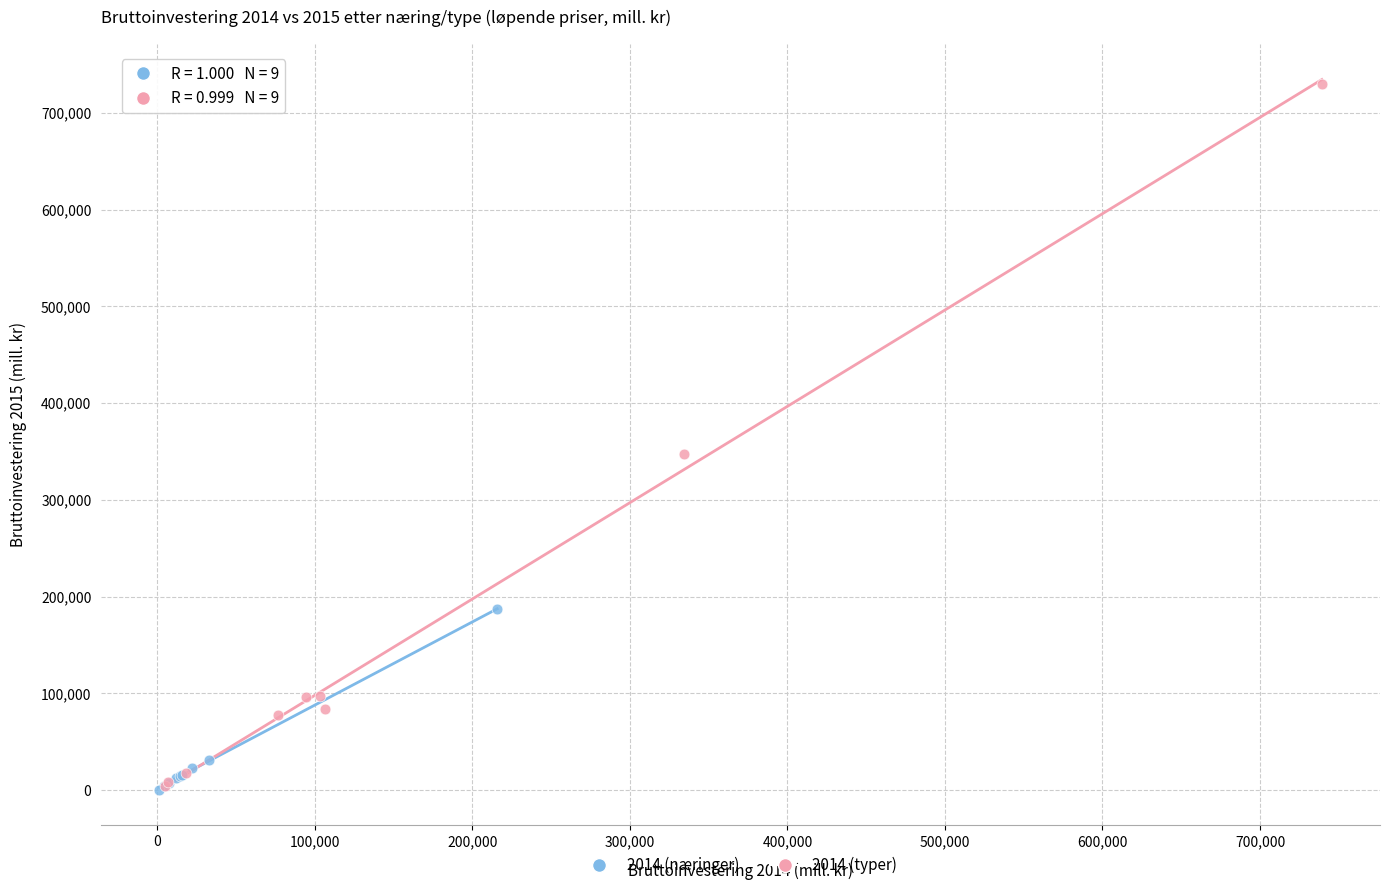

Which series has the largest Y range (max minus min)?

2014 (typer)